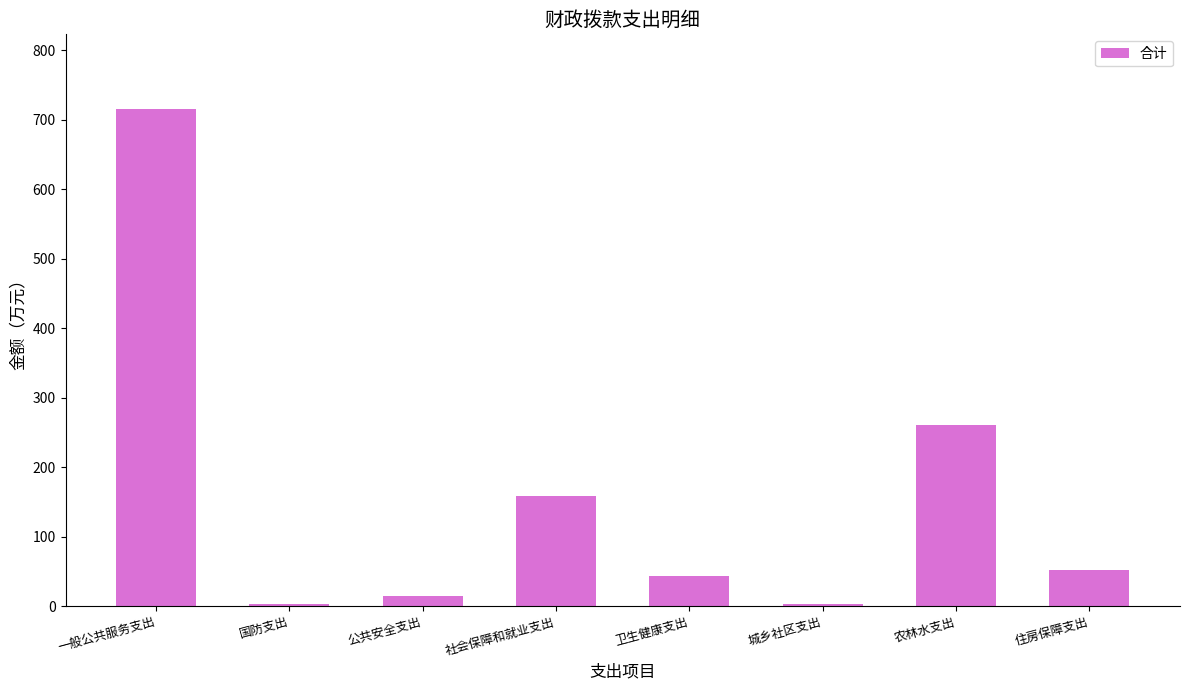

Which has a higher value, 住房保障支出 or 公共安全支出?

住房保障支出